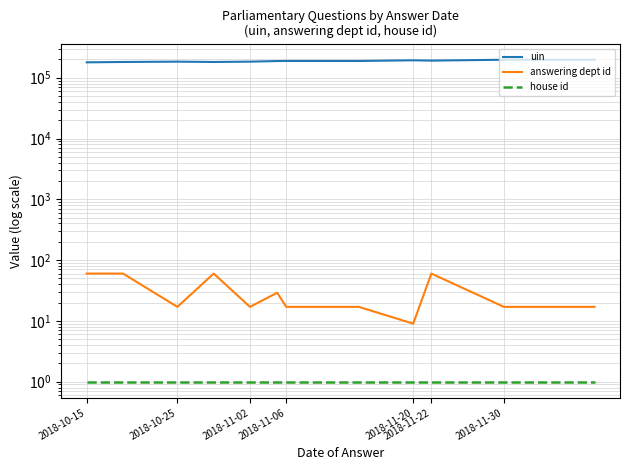

True or false: answering dept id and house id cross at least once.

False